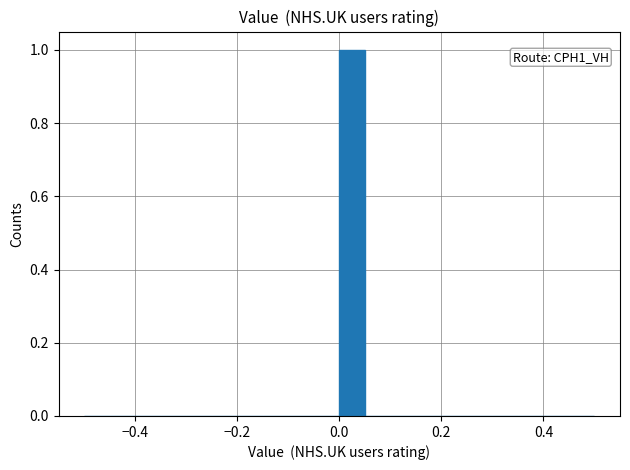

Read against the x-axis, roughly where is the centre of the tallest bar?

0.02